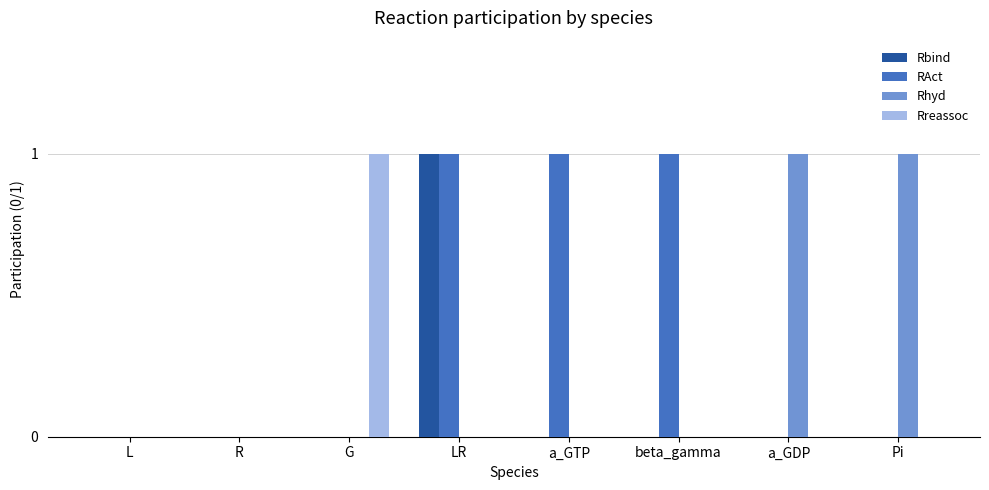

True or false: RAct has a value of 0 at Pi.

True